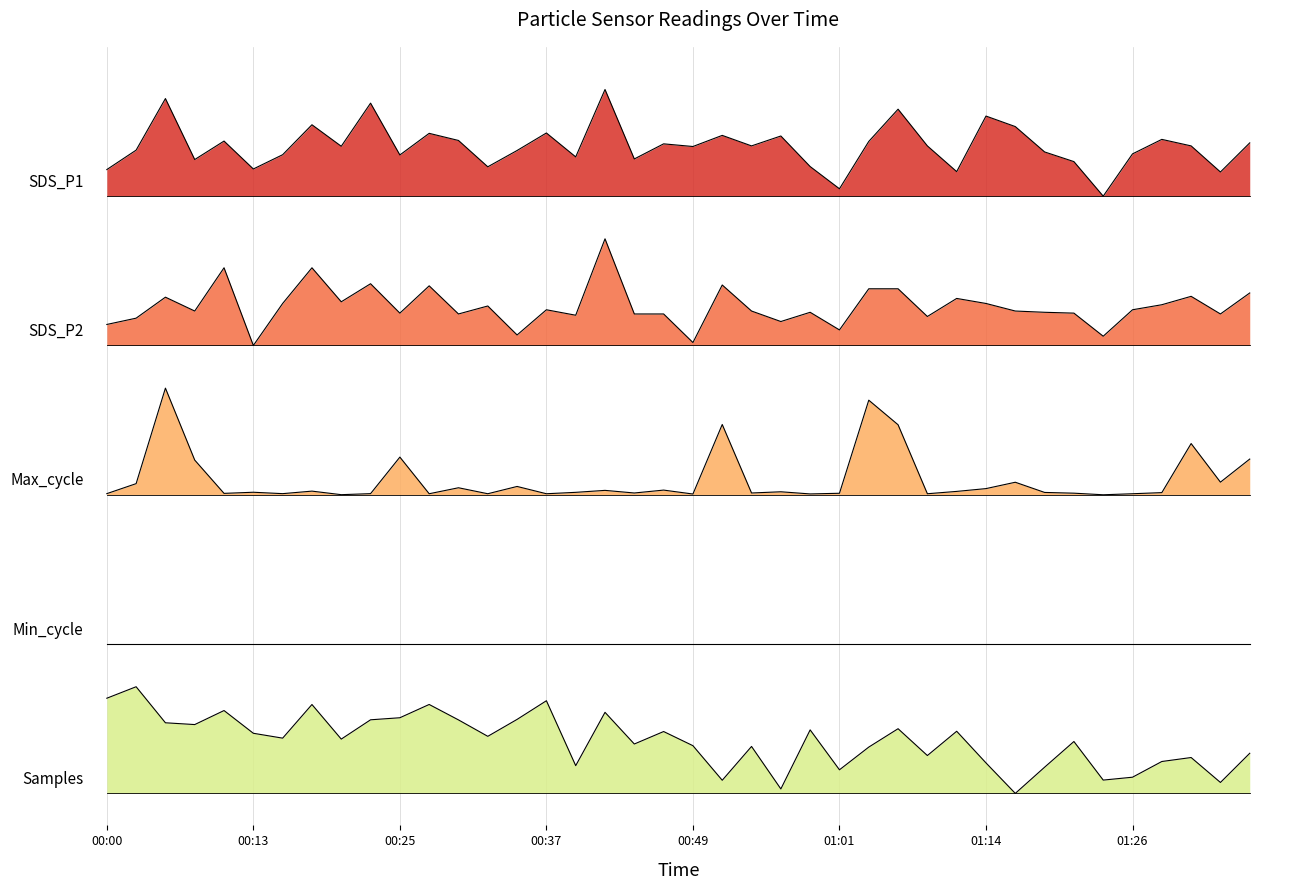

What is the difference between the SDS_P1 values at 00:08 and 00:37?

0.2